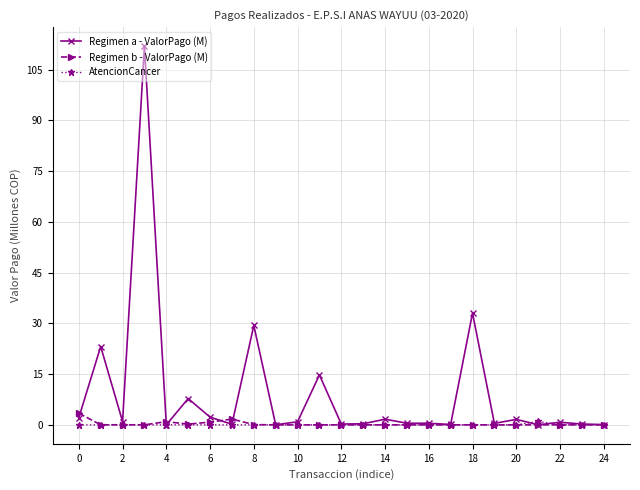

What is the maximum value shown in the chart?

112.0